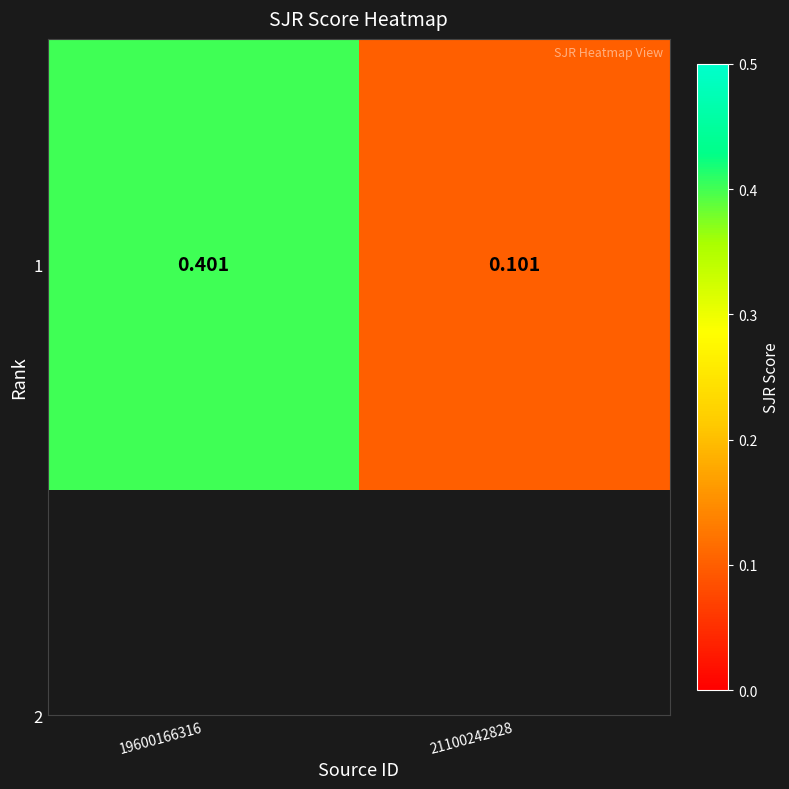

What is the sum of the values at 19600166316 and 21100242828?

0.5